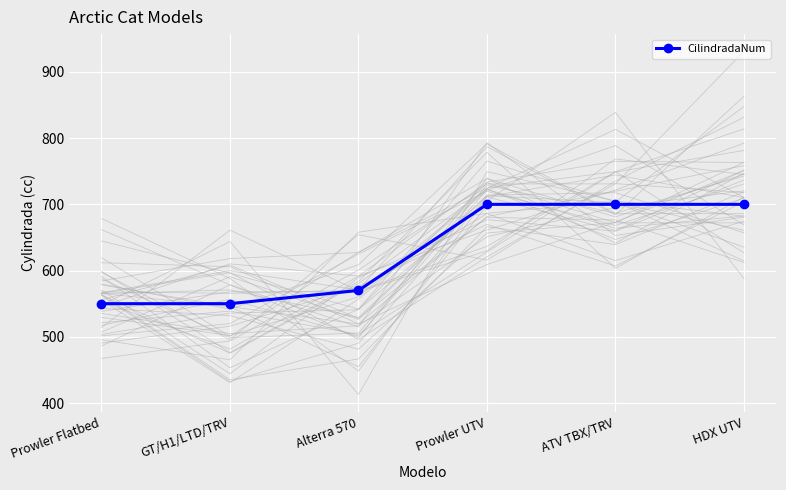

Which category has the highest value across all series?

Prowler UTV